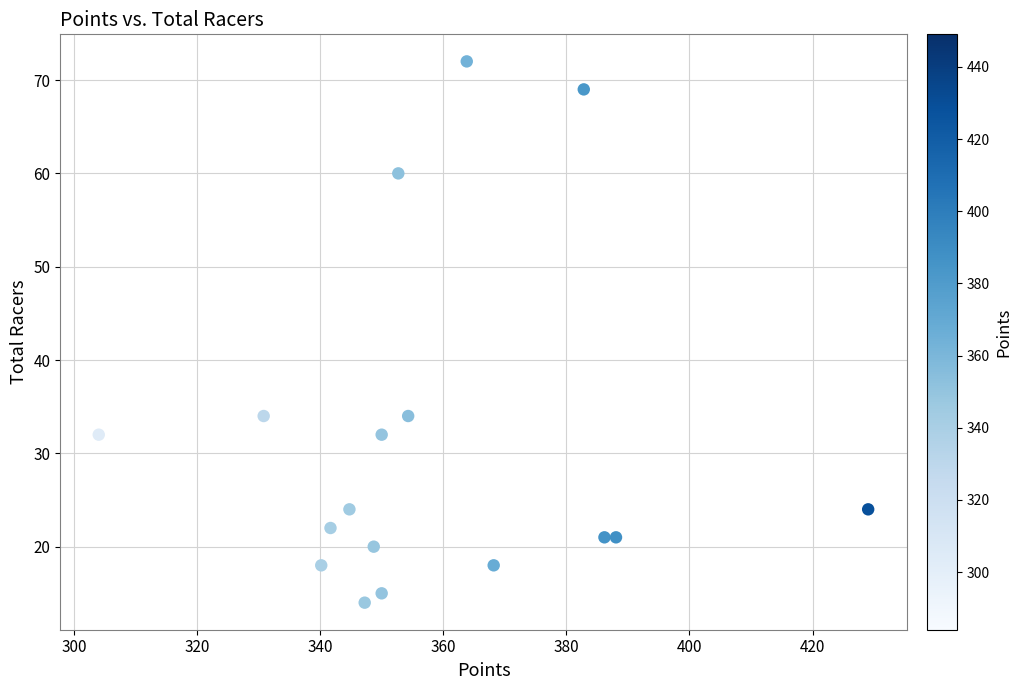

What is the range of Y values (max minus min)?

58